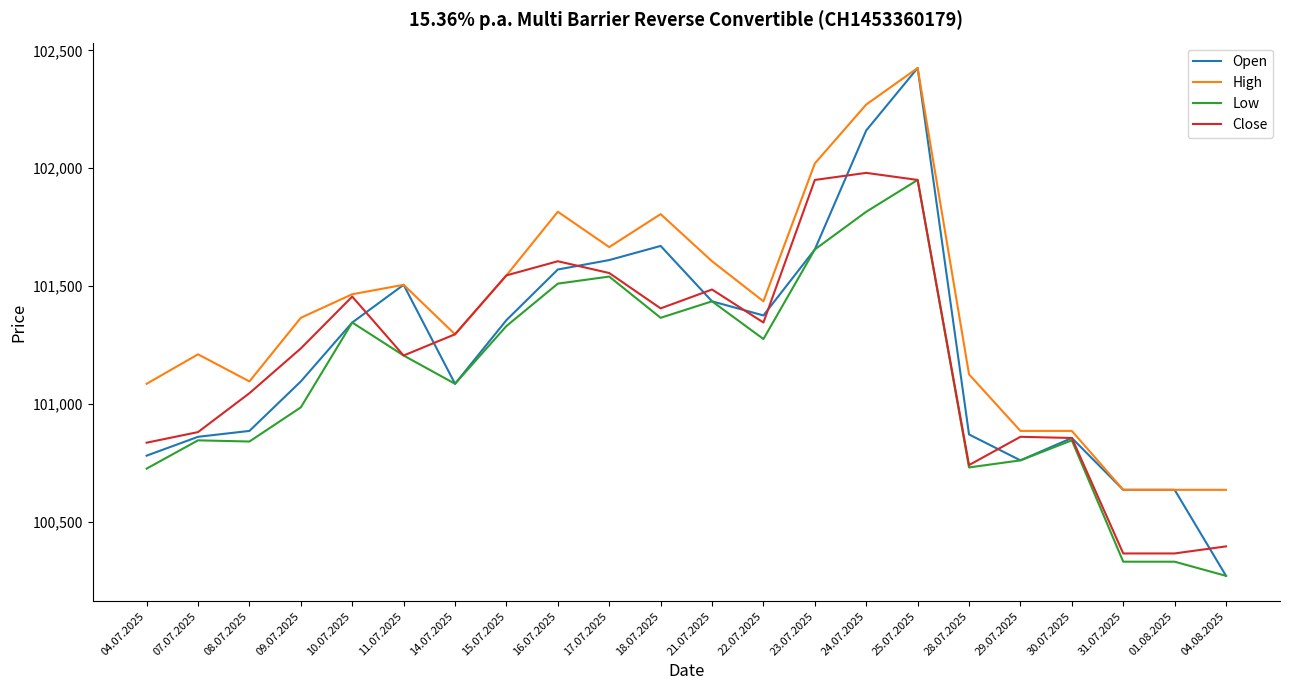

What is the difference between the highest and lowest values at 25.07.2025?

475